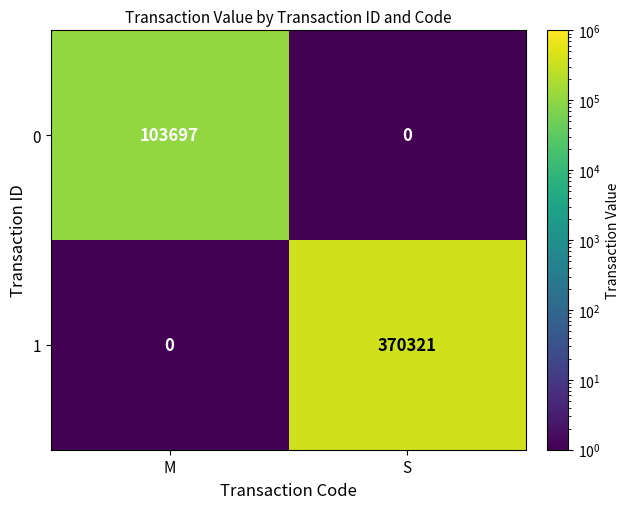

What is the difference between the highest and lowest values at S?

370321